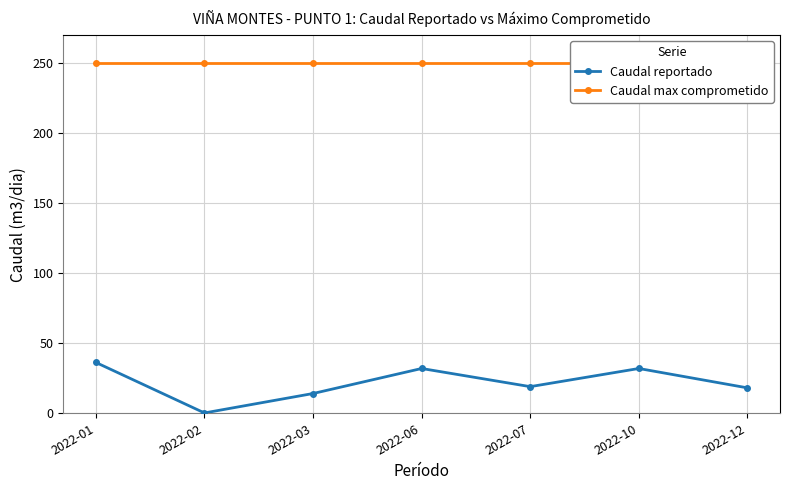

Between 2022-06 and 2022-12, which series saw the biggest shift?

Caudal reportado